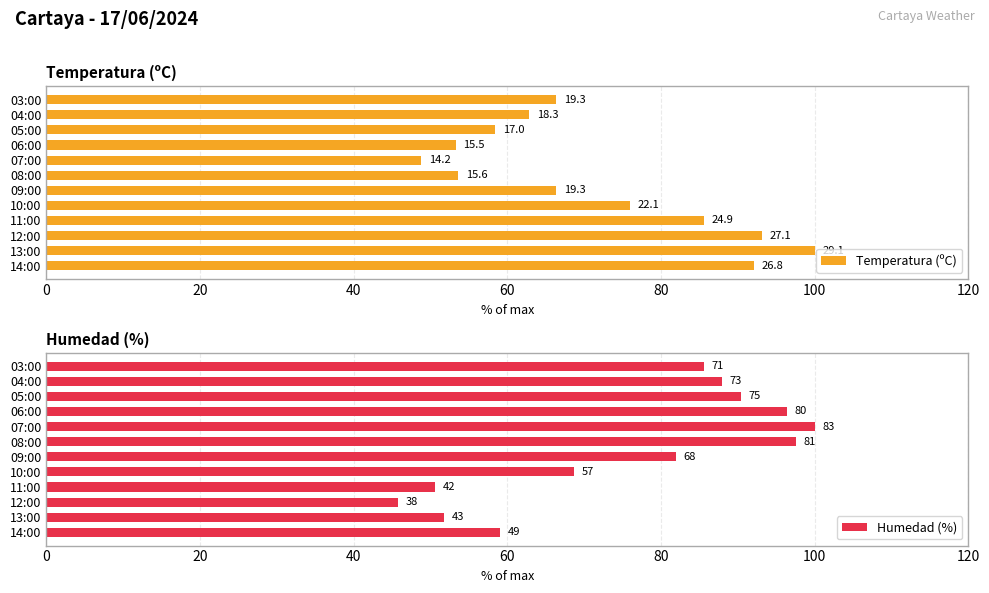

What is the value of the Temperatura (ºC) bar at the 8th from the left?

48.8